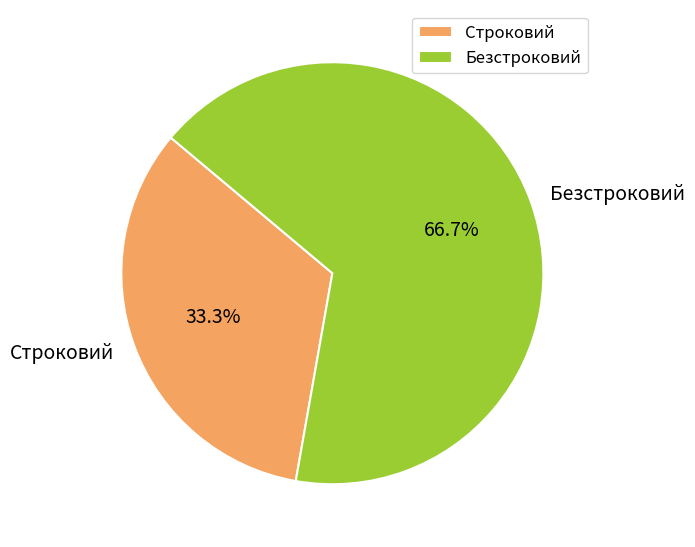

To the nearest percent, what is the difference between the Строковий and Безстроковий slice percentages?

33%